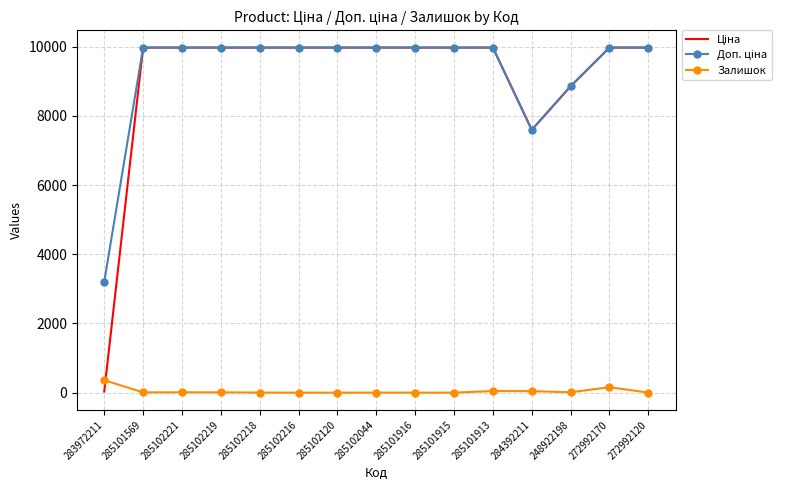

The Залишок series shows 0.0 at 285102120. True or false?

True